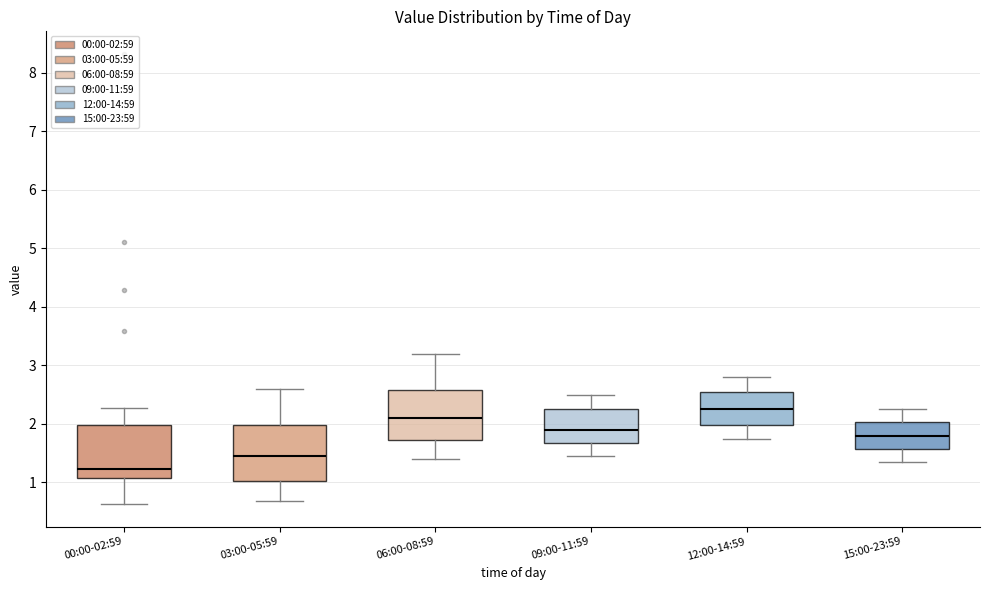

Where does the median line of the box for 06:00-08:59 sit on the y-axis? The values are not printed on the chart, so give them approximately, as read against the axis.

2.1